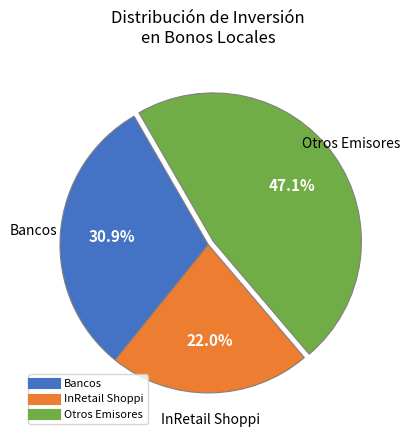

Is there a majority slice in this chart?

No